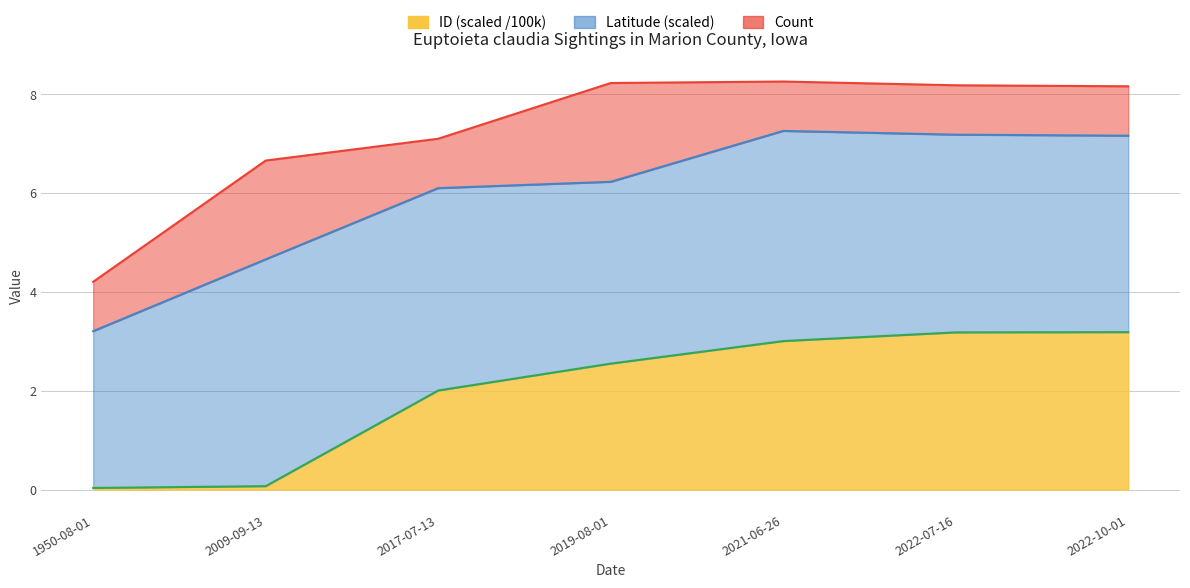

The value of Latitude boundary at 2019-08-01 is 6.2. True or false?

True